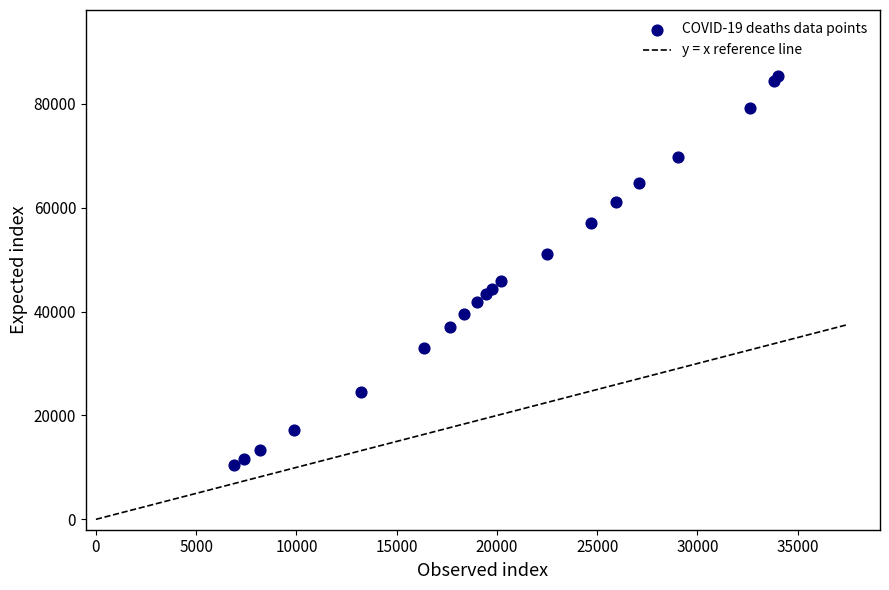

What Y value in the scatter plot is closest to 47903?

45822